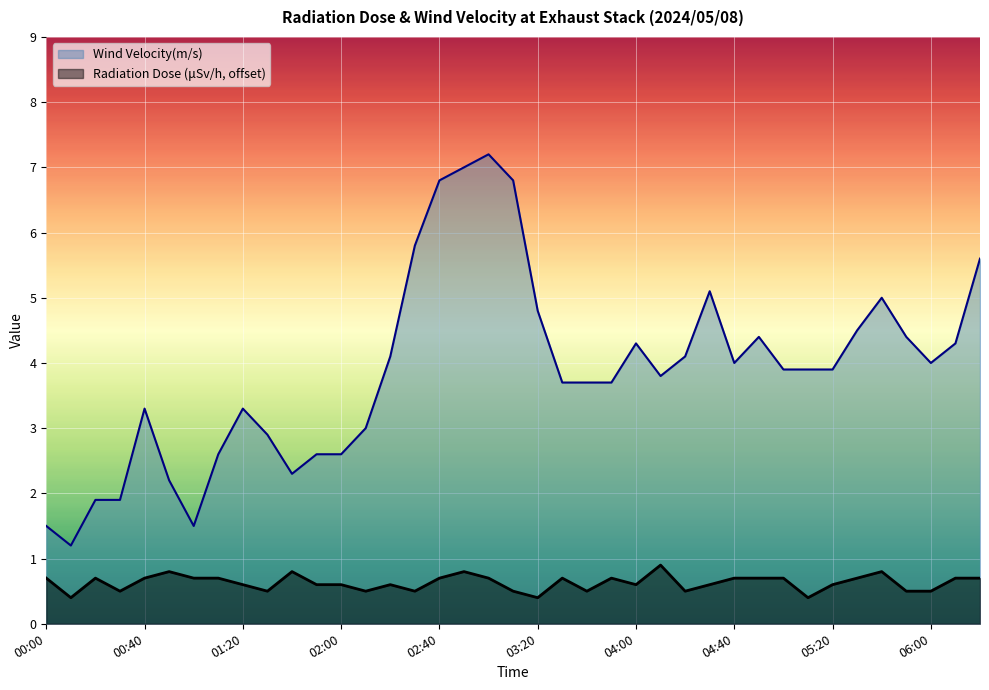

Is the value of Radiation Dose at 03:20 greater than the value of Wind Velocity(m/s) at 00:40?

No